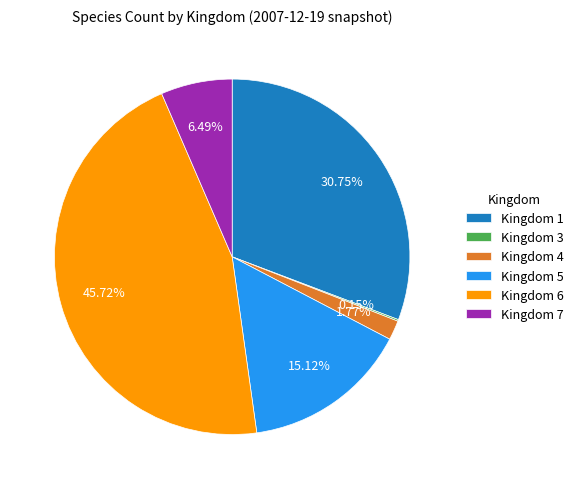

To the nearest percent, what is the average slice percentage?

17%